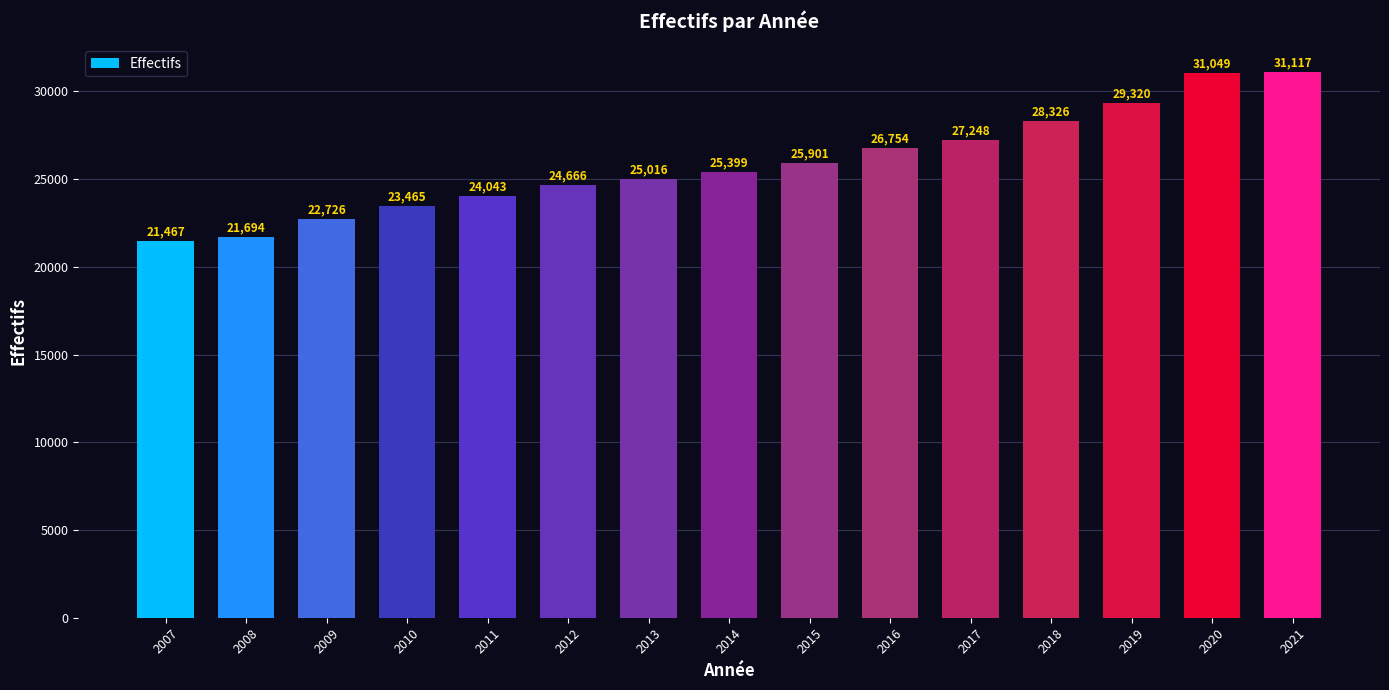

Reading left to right, what are all the values shown in this chart?

2007=21467	2008=21694	2009=22726	2010=23465	2011=24043	2012=24666	2013=25016	2014=25399	2015=25901	2016=26754	2017=27248	2018=28326	2019=29320	2020=31049	2021=31117